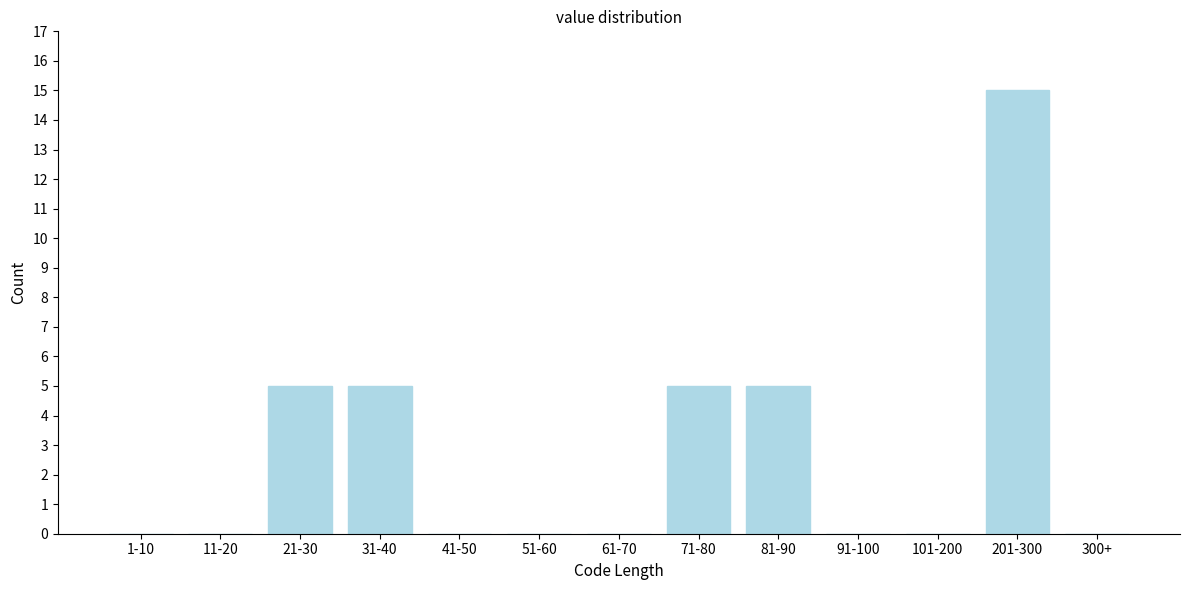

Reading left to right, extract all data points from this chart.

1-10=0	11-20=0	21-30=5	31-40=5	41-50=0	51-60=0	61-70=0	71-80=5	81-90=5	91-100=0	101-200=0	201-300=15	300+=0